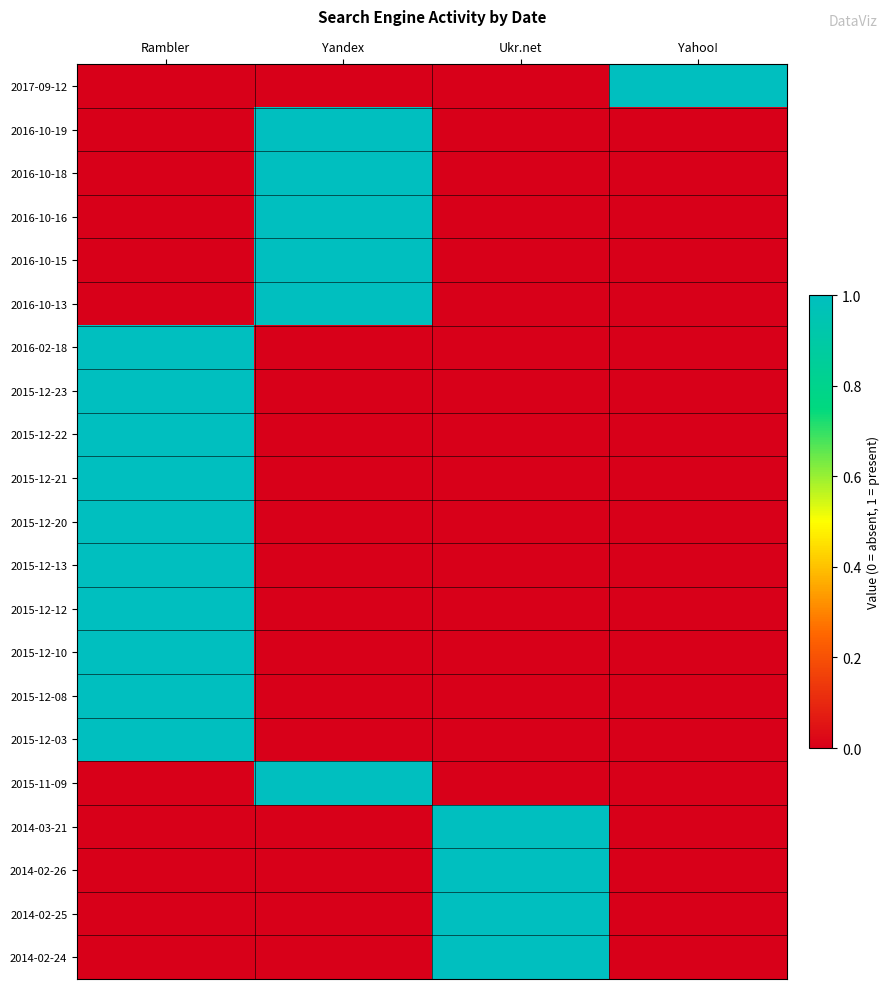

At which category is the sum across all series the highest?

Rambler